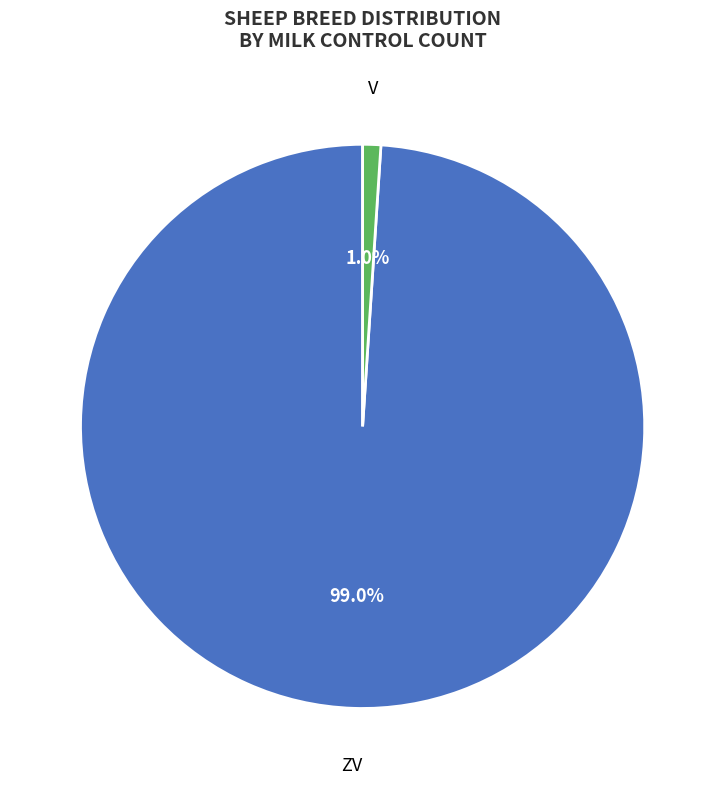

Is there a majority slice in this chart?

Yes